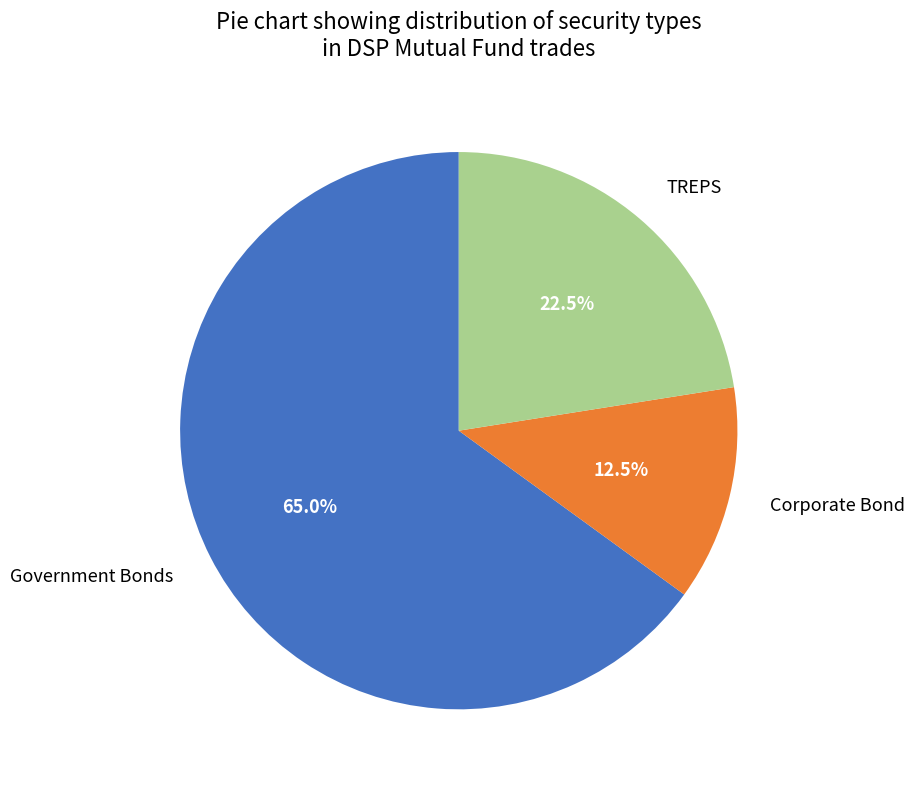

Does any single category account for the majority?

Yes